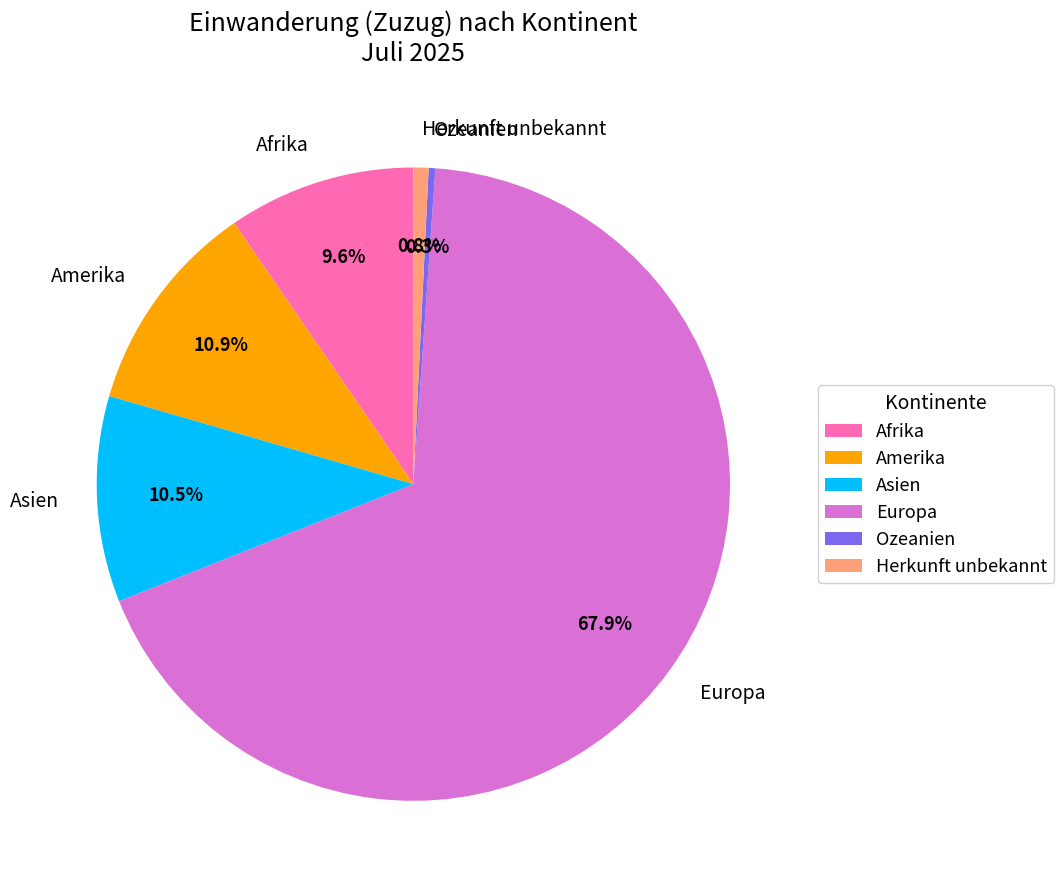

Does Ozeanien represent more than half of the total?

No